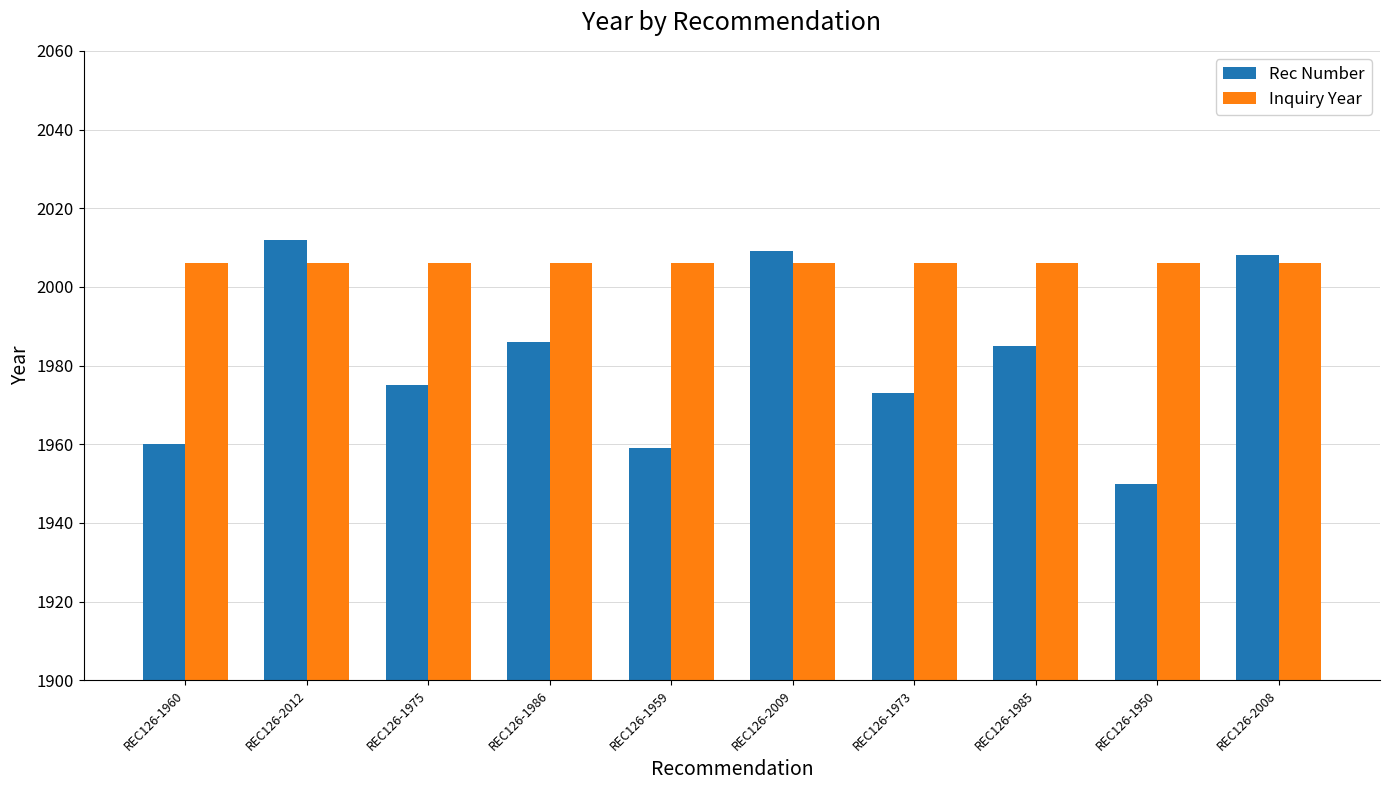

How many data points does each series have?

10